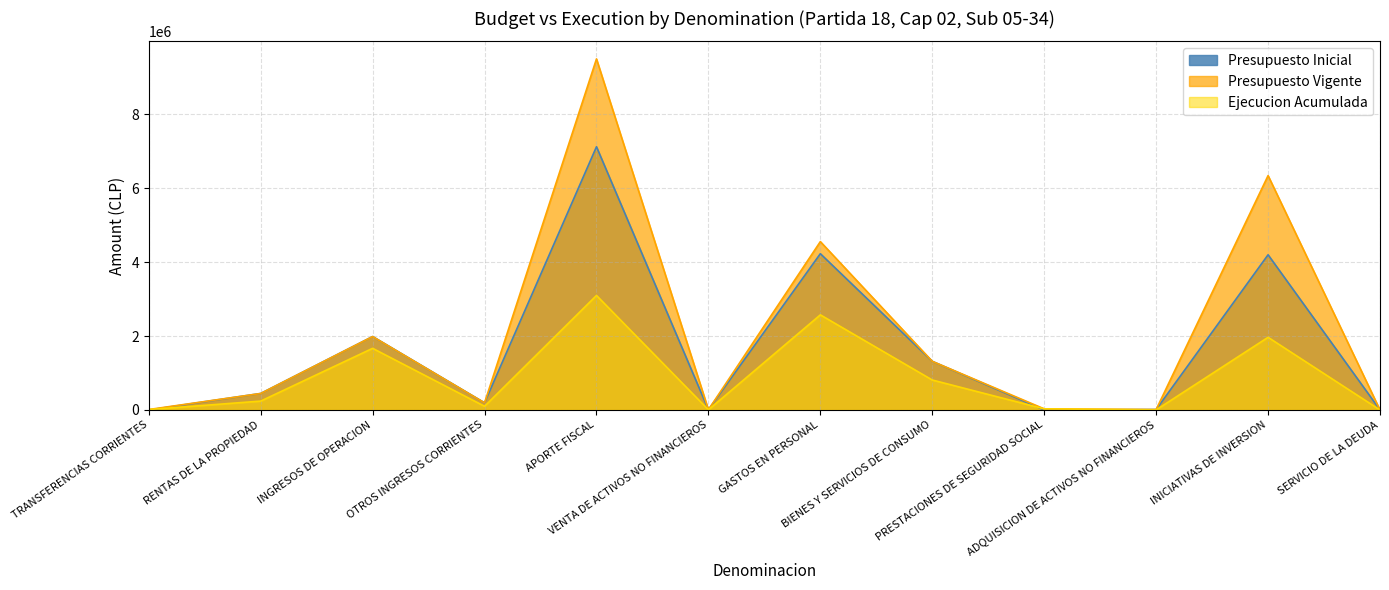

The value of Ejecucion Acumulada at OTROS INGRESOS CORRIENTES is 99850. True or false?

True